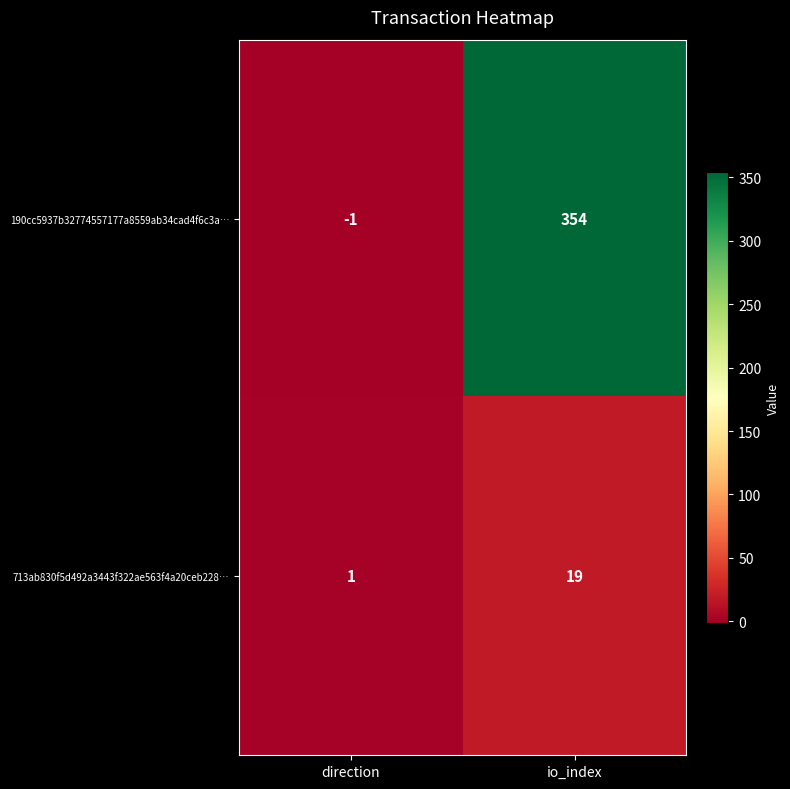

True or false: 713ab830f5d492a3443f322ae563f4a20ceb228… has a value of 25 at io_index.

False